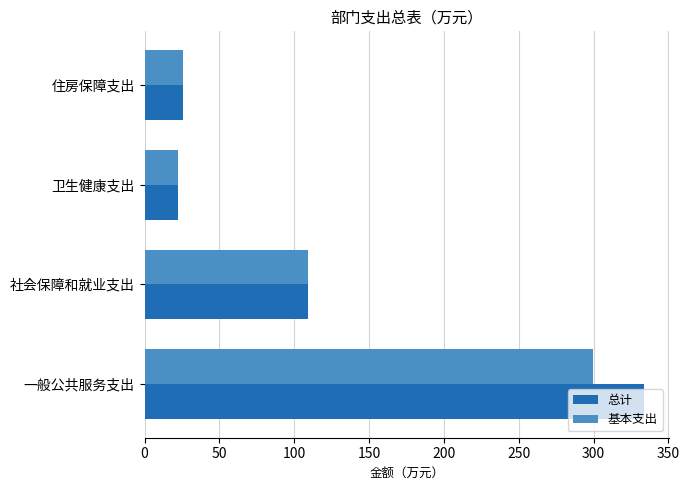

List the series in order of their overall mean, lowest first.

基本支出, 总计